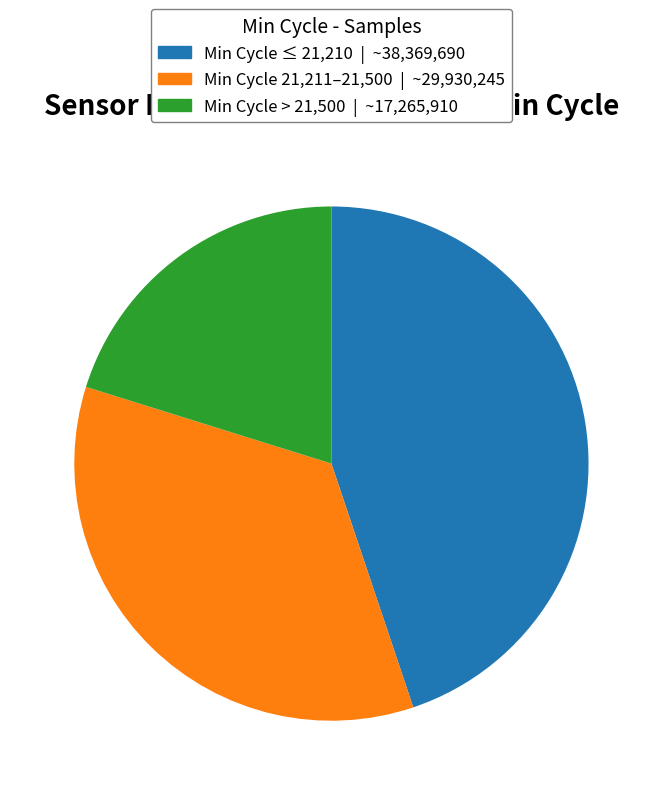

How many segments does this pie chart have?

3